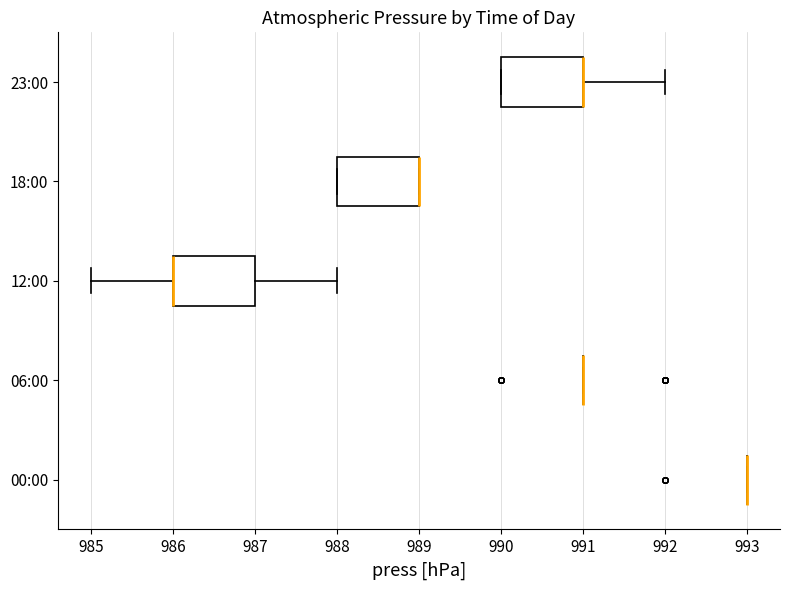

Reading bottom to top, transcribe this box plot: for each box, give where its median line is, the range the box spans, and where its two whiskers end, as read against the x-axis. The values are not printed on the chart, so give them approximately, as read against the axis.

00:00: box collapsed to a line at 993, whiskers 993 to 993
06:00: box collapsed to a line at 991, whiskers 991 to 991
12:00: median 986 (drawn on the box's left edge), box 986 to 987, whiskers 985 to 988
18:00: median 989 (drawn on the box's right edge), box 988 to 989, whiskers 988 to 989
23:00: median 991 (drawn on the box's right edge), box 990 to 991, whiskers 990 to 992